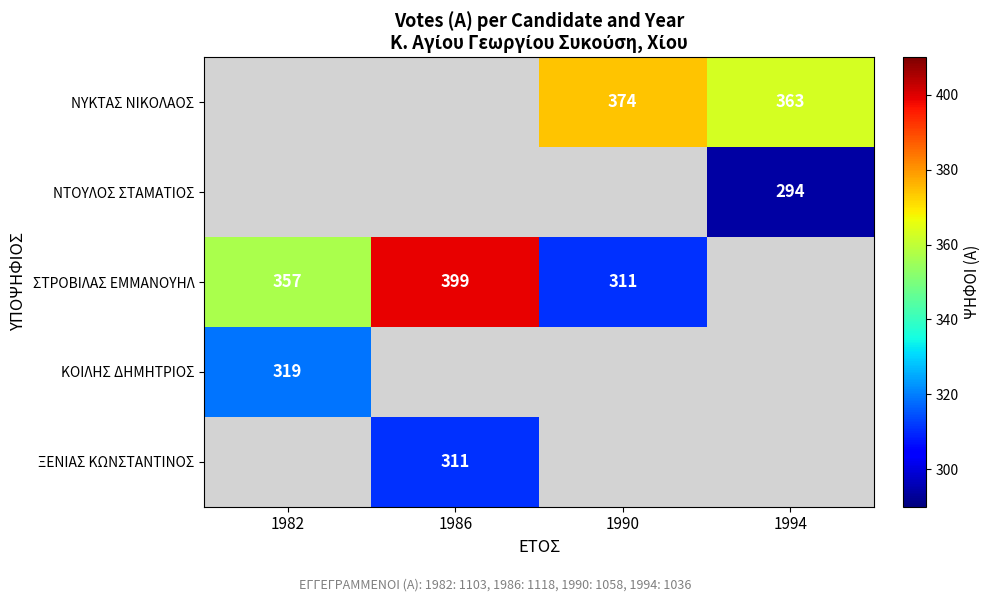

Is it true that ΣΤΡΟΒΙΛΑΣ ΕΜΜΑΝΟΥΗΛ equals 399 at 1986?

True